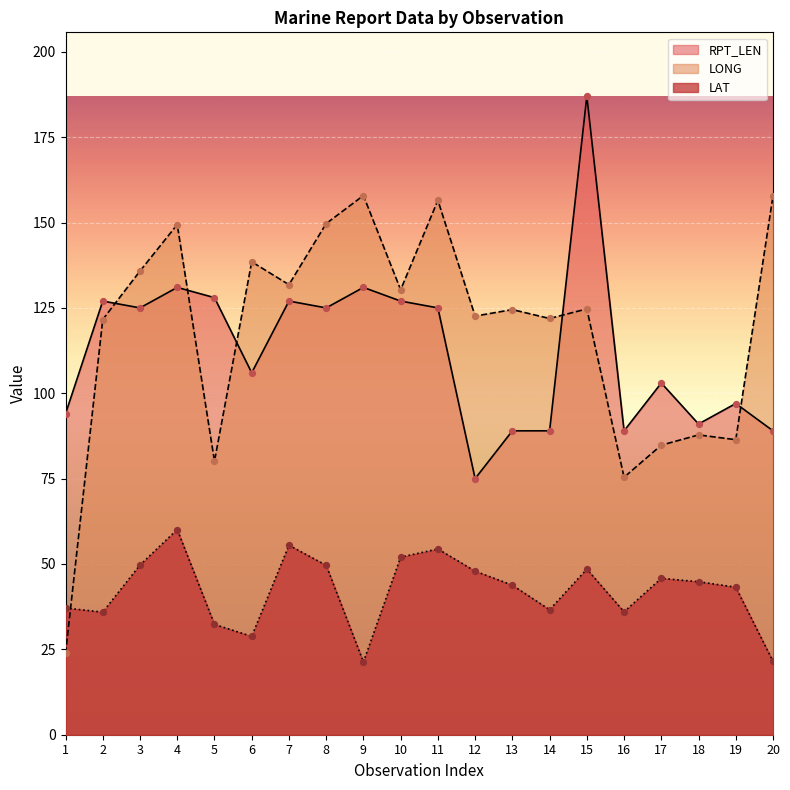

At which category is the sum across all series the highest?

15